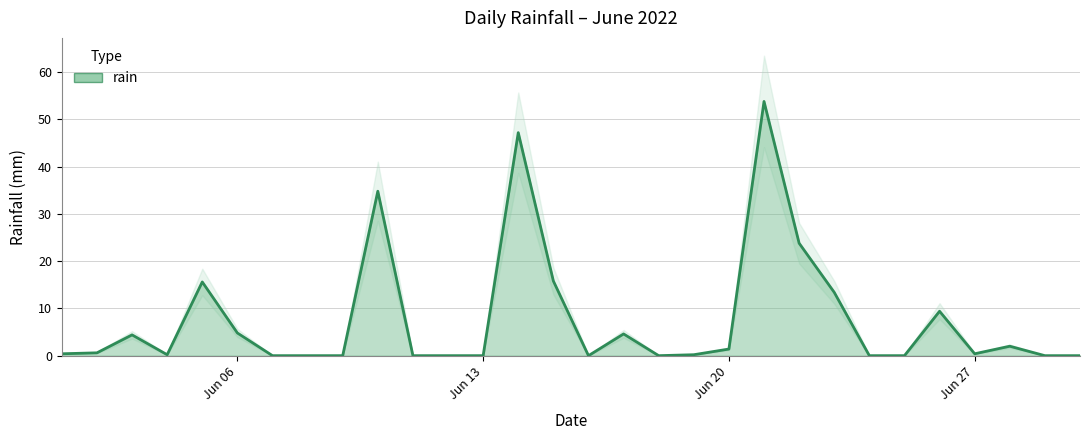

What is the value of the 19th point from the left?

0.2